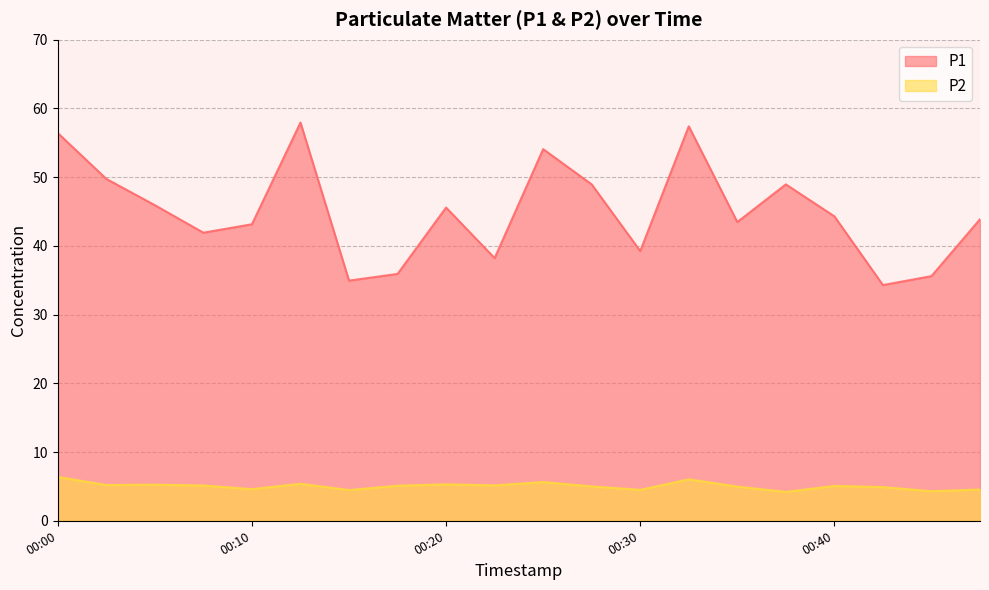

Reading left to right, what are all the values shown in this chart?

P1: 00:00=56.4	00:03=49.8	00:05=45.9	00:08=41.9	00:10=43.1	00:13=58.0	00:15=35.0	00:17=35.9	00:20=45.6	00:23=38.2	00:25=54.1	00:28=49.0	00:30=39.2	00:33=57.4	00:35=43.5	00:38=49.0	00:40=44.3	00:43=34.3	00:45=35.6	00:48=43.9
P2: 00:00=6.4	00:03=5.2	00:05=5.2	00:08=5.1	00:10=4.6	00:13=5.4	00:15=4.5	00:17=5.1	00:20=5.3	00:23=5.2	00:25=5.6	00:28=5.0	00:30=4.5	00:33=6.0	00:35=5.0	00:38=4.2	00:40=5.1	00:43=4.9	00:45=4.3	00:48=4.5